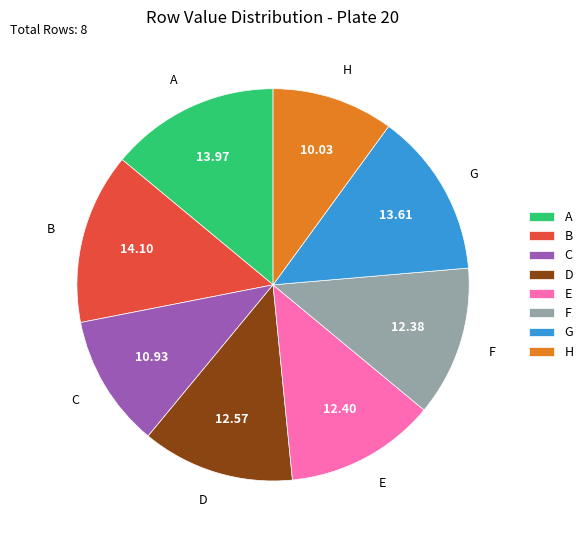

Does H account for over 50% of the chart?

No